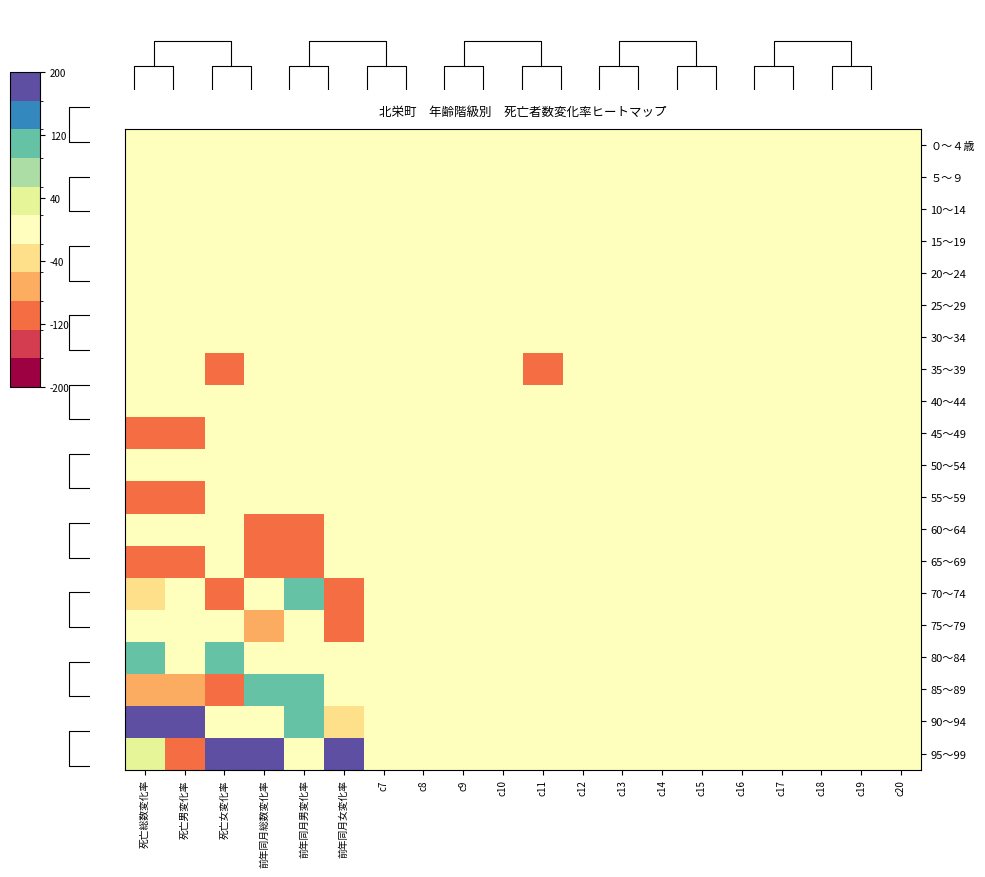

The 75～79 series shows -100 at 前年同月女変化率. True or false?

True